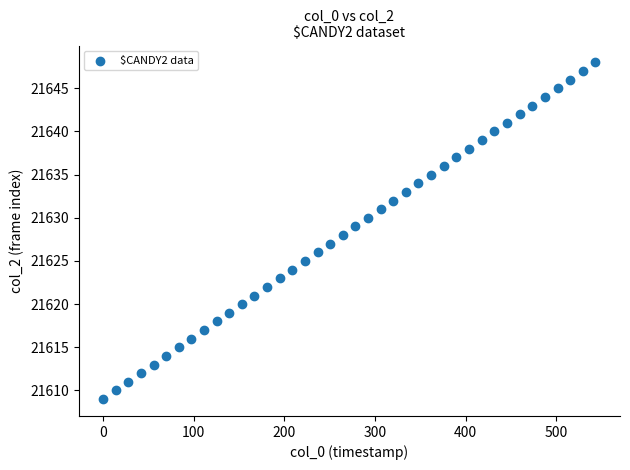

What is the range of Y values (max minus min)?

39